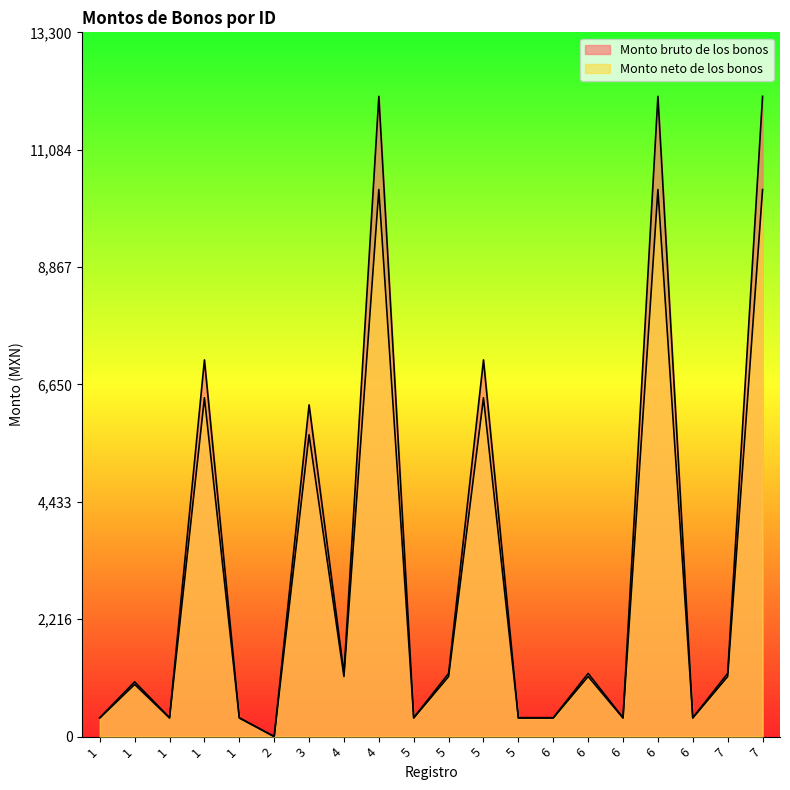

What is the sum of all Monto bruto de los bonos values?

65432.1